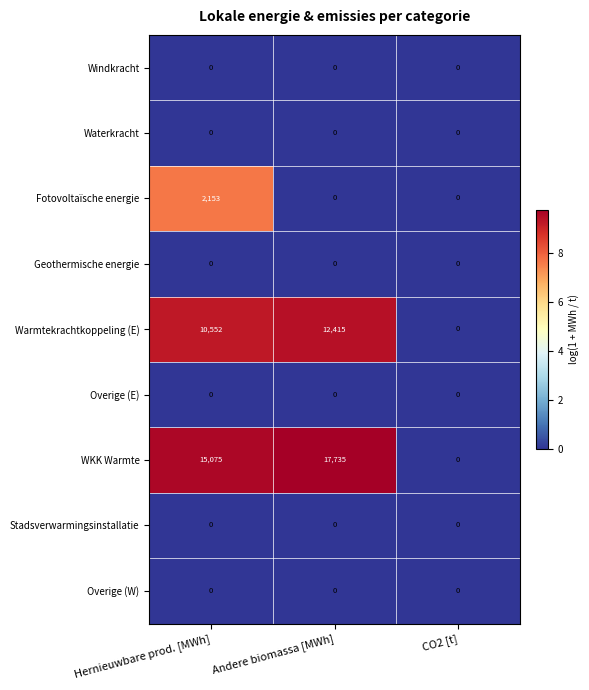

Which series has the largest total across all categories?

WKK Warmte